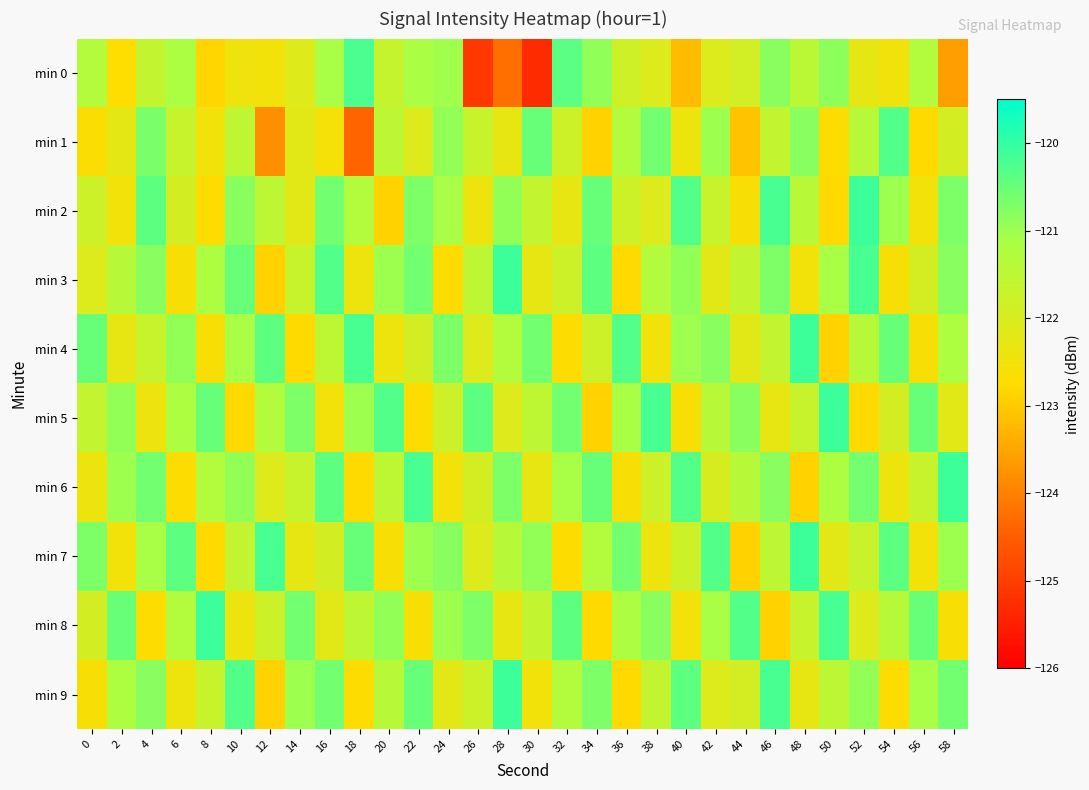

Which label corresponds to the smallest value in the chart?

30